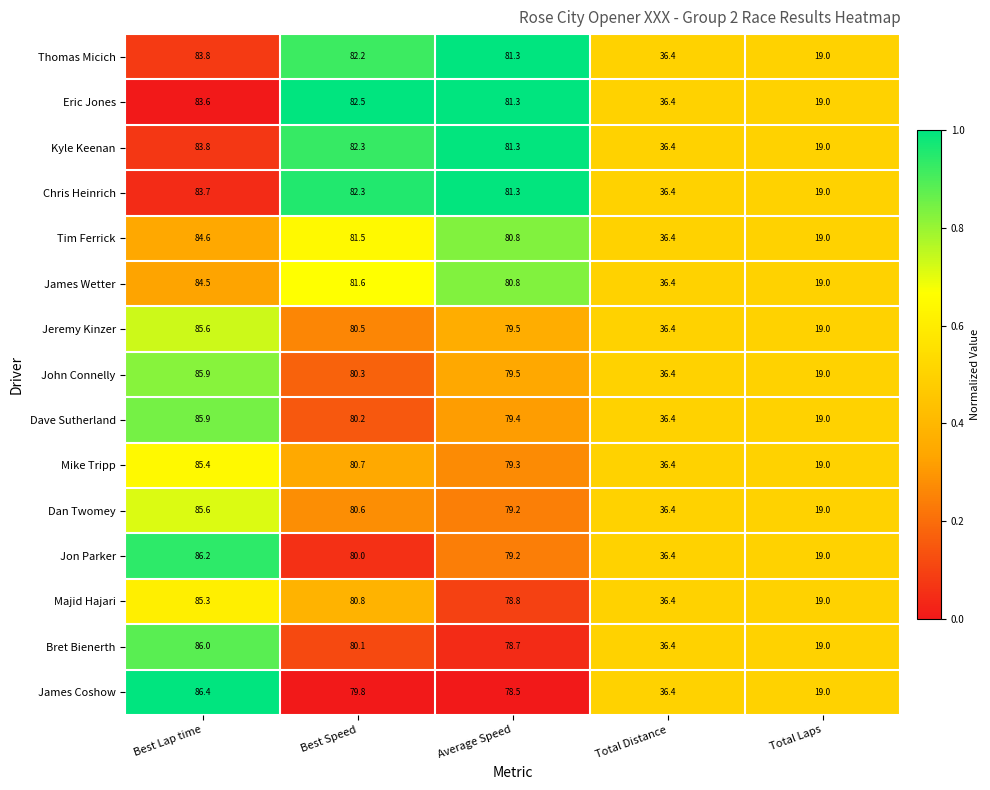

Between Best Lap time and Best Speed, which series saw the biggest shift?

James Coshow